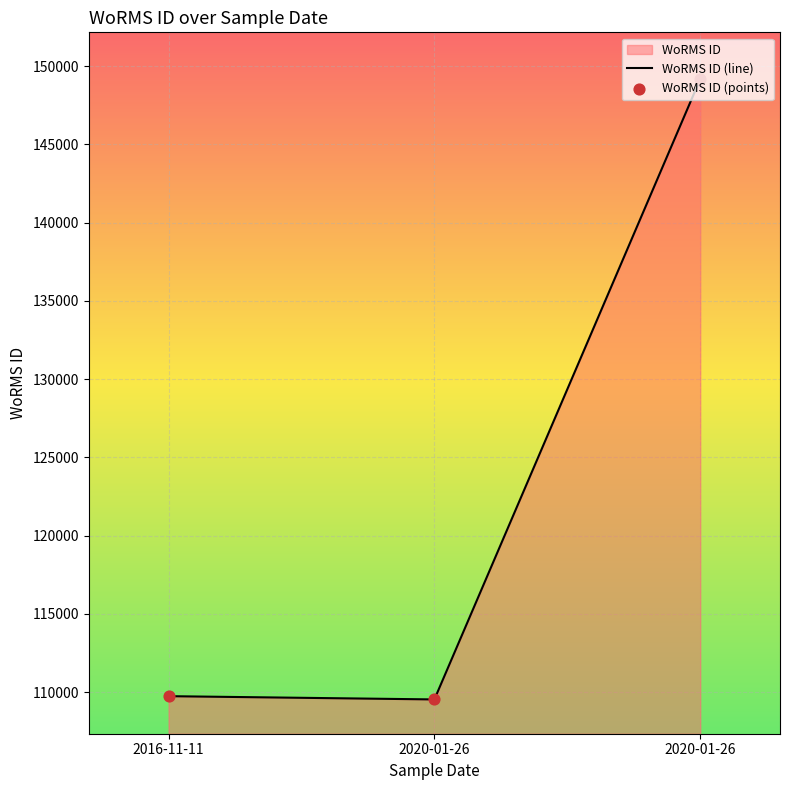

At which category is the sum across all series the highest?

2020-01-26